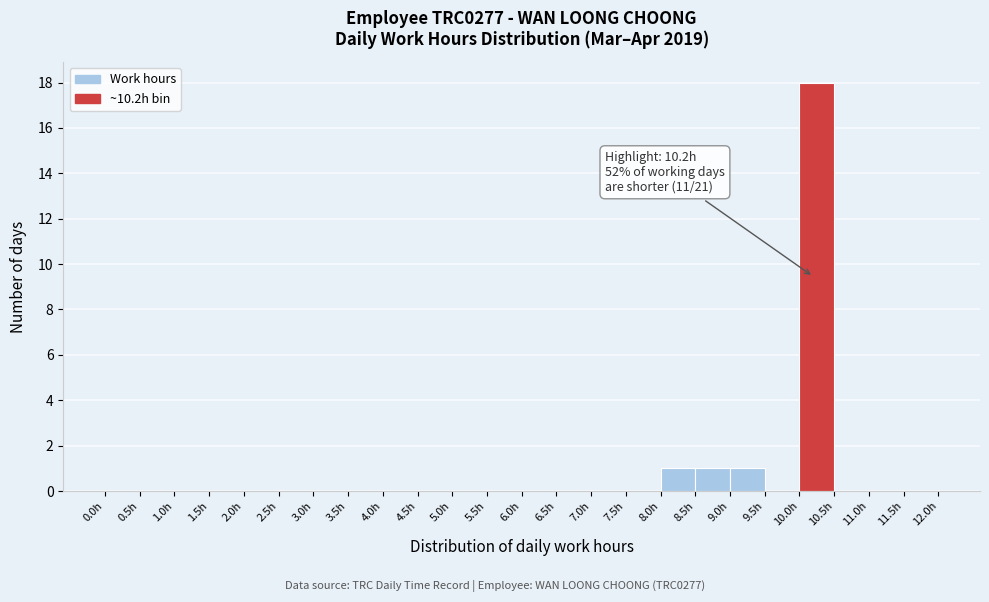

Over which range of the x-axis is the bar tallest?

10.0 to 10.5